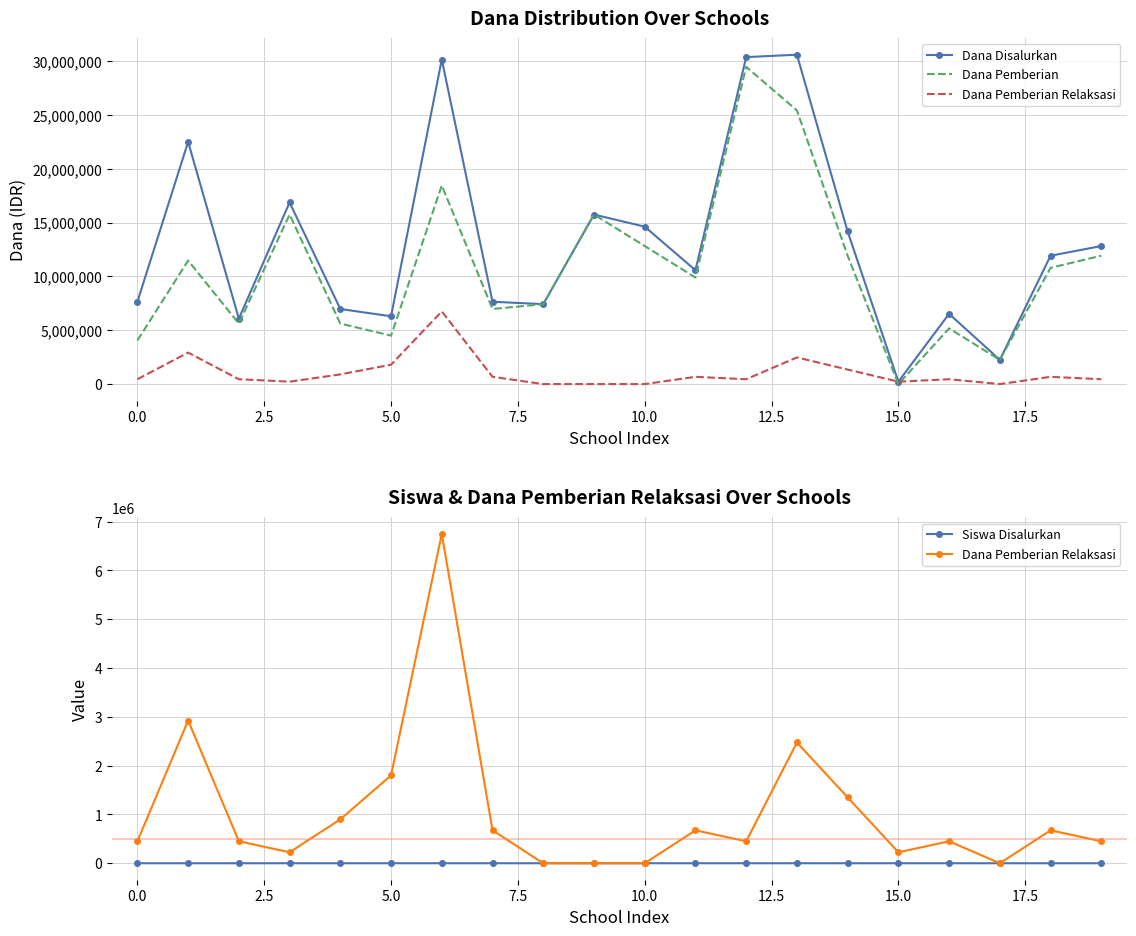

What is the average value of the Dana Disalurkan series?

13072500